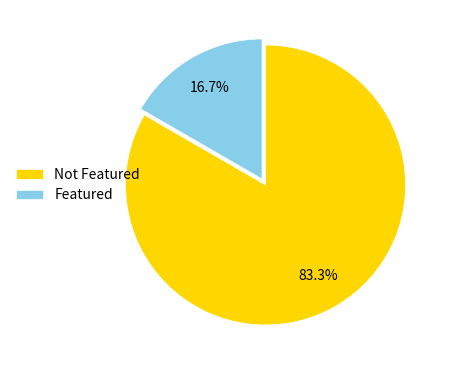

Which slice is the smallest?

Featured